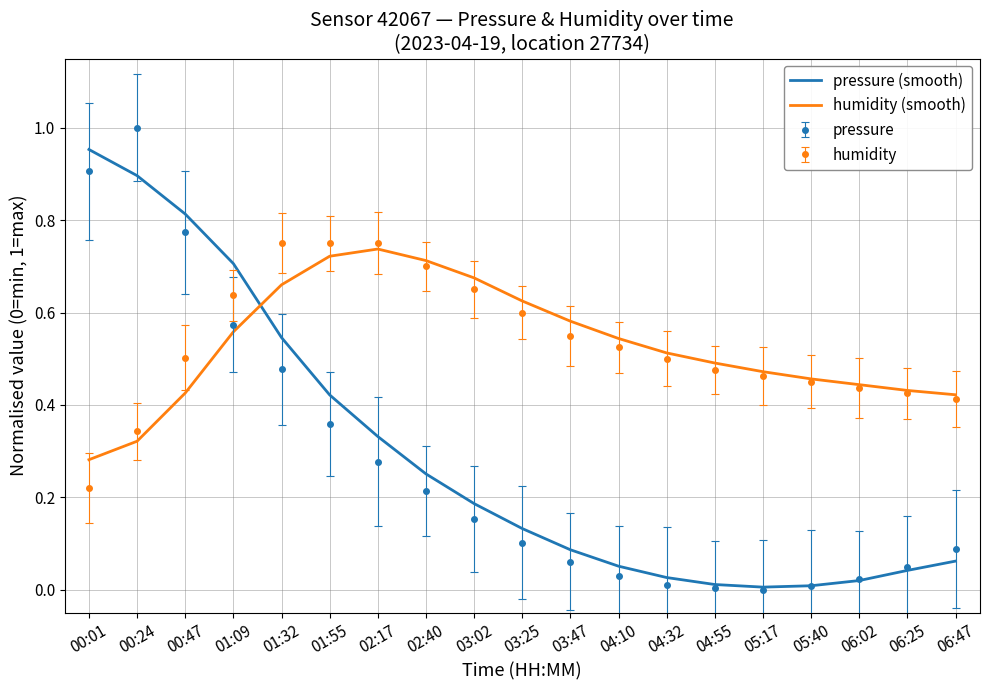

The pressure (smooth) series shows 0.1 at 06:47. True or false?

True